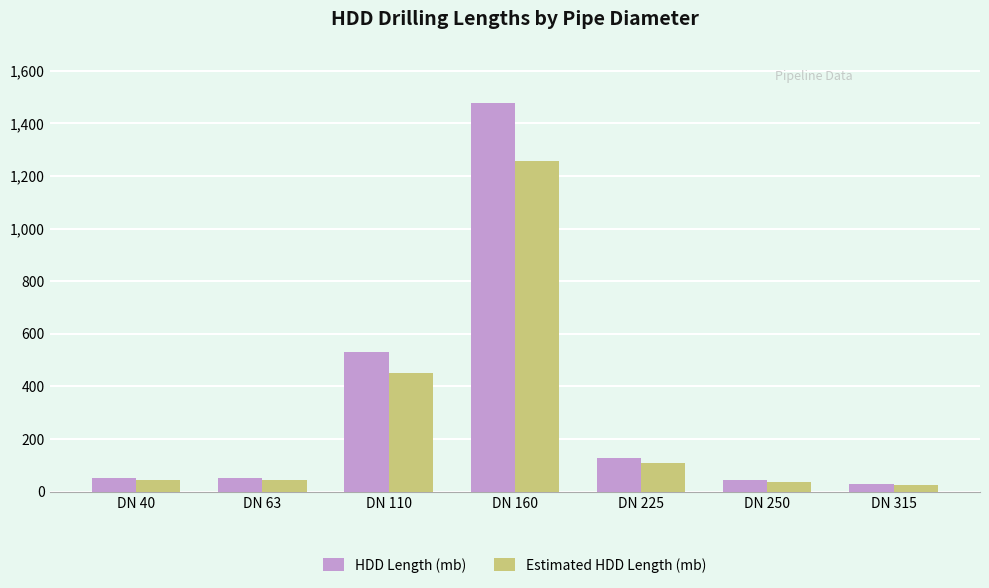

What are all the series names shown in the legend?

HDD Length (mb), Estimated HDD Length (mb)